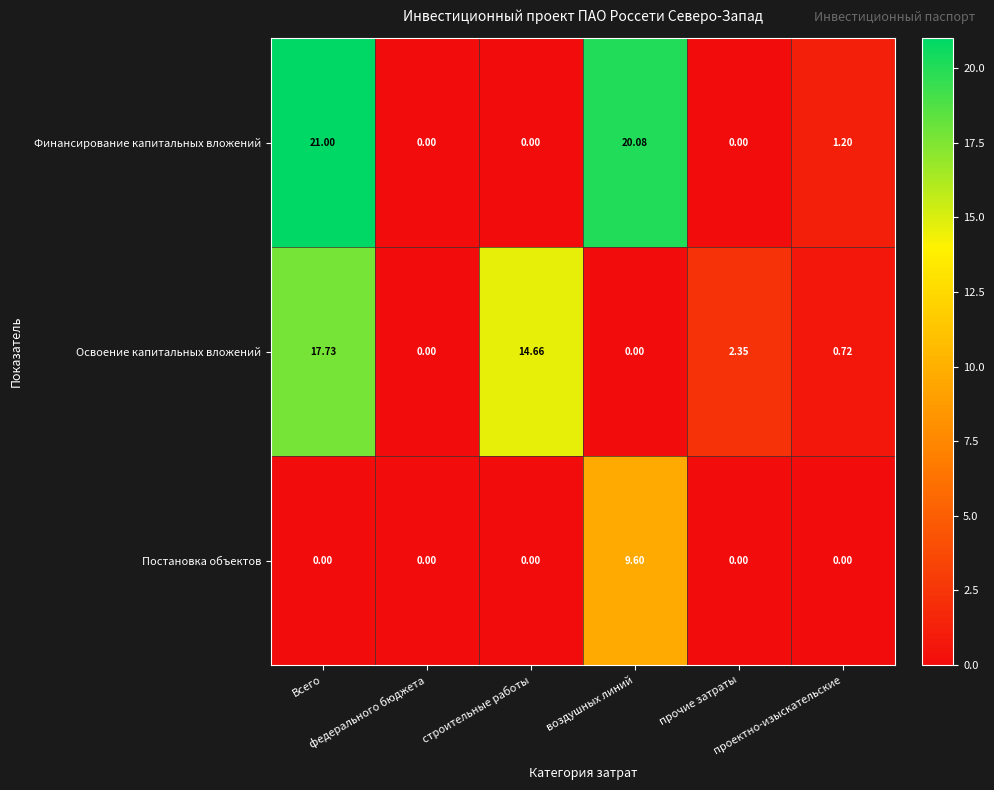

Which series has the largest range (max minus min)?

Финансирование капитальных вложений